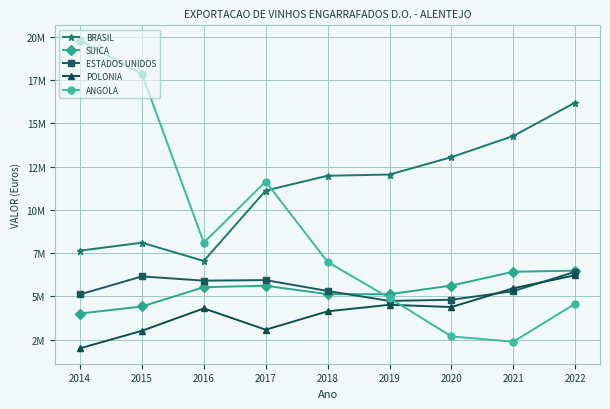

In POLONIA, how many points are higher than both neighbors (excluding endpoints)?

2